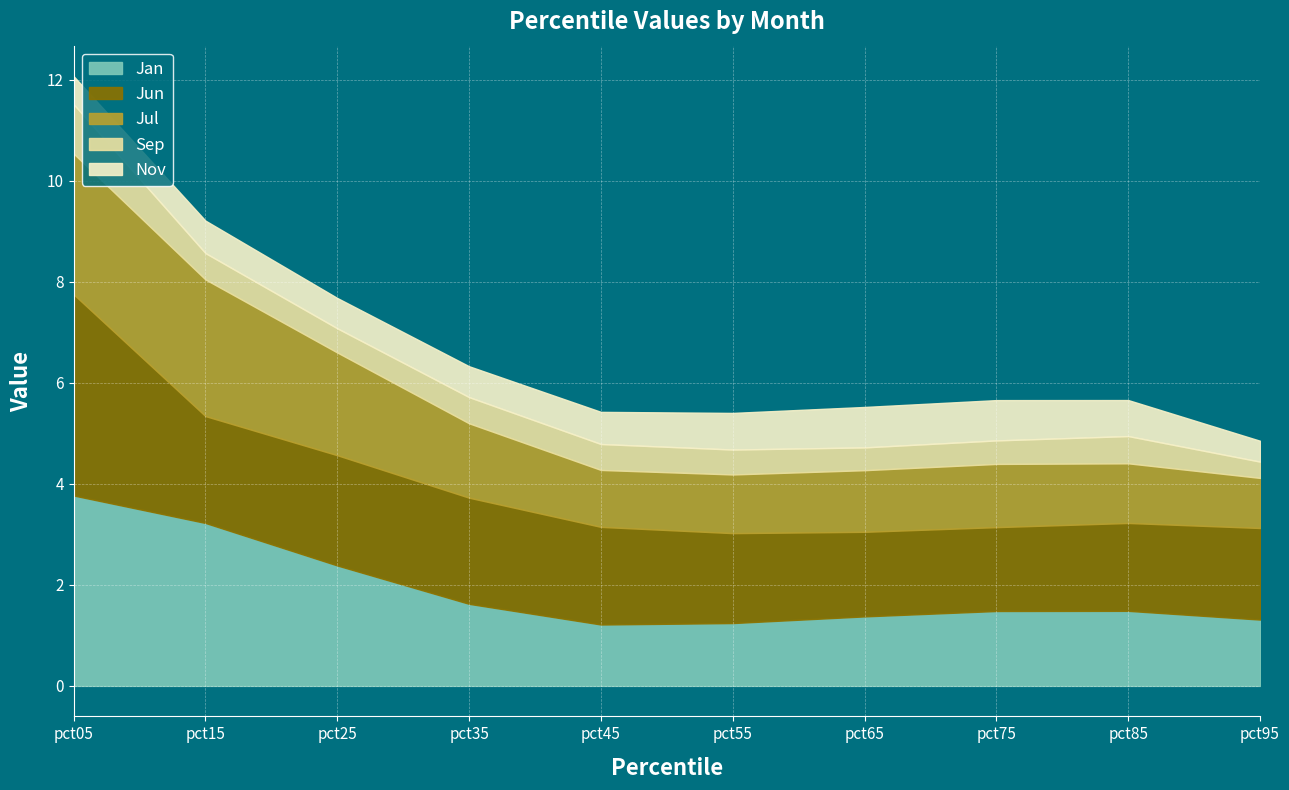

Reading right to left, list all the values displayed in this chart.

Jan: pct95=1.3	pct85=1.5	pct75=1.5	pct65=1.4	pct55=1.2	pct45=1.2	pct35=1.6	pct25=2.4	pct15=3.2	pct05=3.8
Jun: pct95=1.8	pct85=1.7	pct75=1.7	pct65=1.7	pct55=1.8	pct45=1.9	pct35=2.1	pct25=2.2	pct15=2.1	pct05=4.0
Jul: pct95=1.0	pct85=1.2	pct75=1.3	pct65=1.2	pct55=1.2	pct45=1.1	pct35=1.5	pct25=2.0	pct15=2.7	pct05=2.8
Sep: pct95=0.3	pct85=0.5	pct75=0.5	pct65=0.5	pct55=0.5	pct45=0.5	pct35=0.5	pct25=0.5	pct15=0.5	pct05=1.0
Nov: pct95=0.4	pct85=0.7	pct75=0.8	pct65=0.8	pct55=0.7	pct45=0.6	pct35=0.6	pct25=0.6	pct15=0.6	pct05=0.6